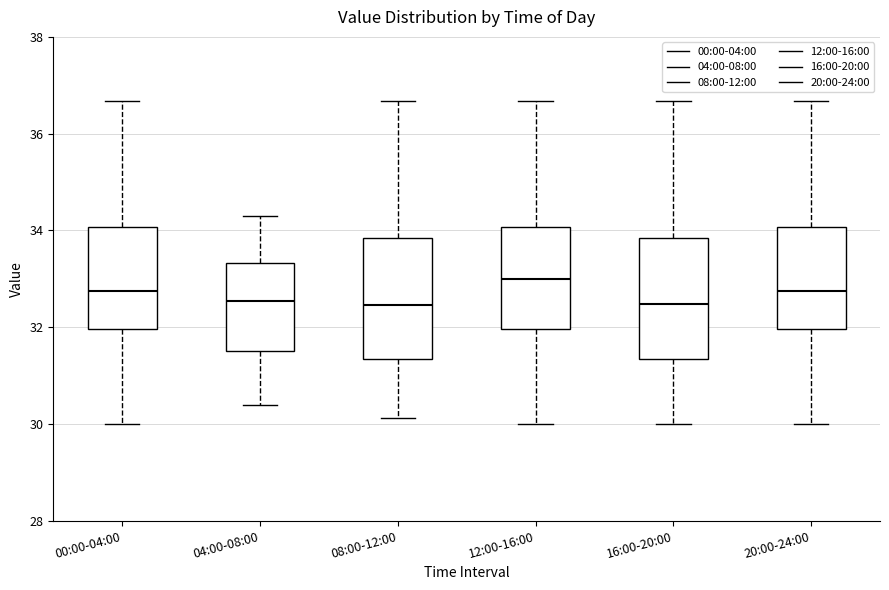

Reading left to right, transcribe this box plot: for each box, give where its median line is, the range the box spans, and where its two whiskers end, as read against the y-axis. The values are not printed on the chart, so give them approximately, as read against the axis.

00:00-04:00: median 32.8, box 32.0 to 34.0, whiskers 30.0 to 36.6
04:00-08:00: median 32.6, box 31.6 to 33.4, whiskers 30.4 to 34.4
08:00-12:00: median 32.4, box 31.4 to 33.8, whiskers 30.2 to 36.6
12:00-16:00: median 33.0, box 32.0 to 34.0, whiskers 30.0 to 36.6
16:00-20:00: median 32.4, box 31.4 to 33.8, whiskers 30.0 to 36.6
20:00-24:00: median 32.8, box 32.0 to 34.0, whiskers 30.0 to 36.6